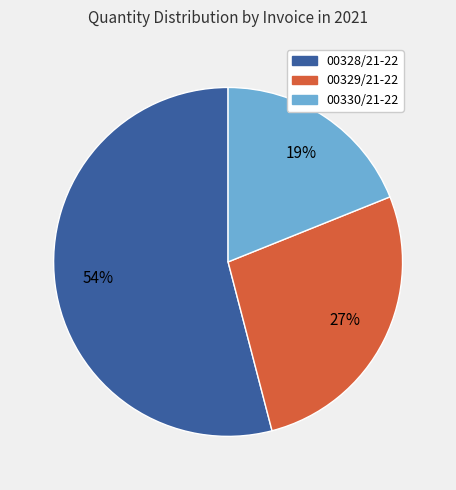

How many slices are in this pie chart?

3